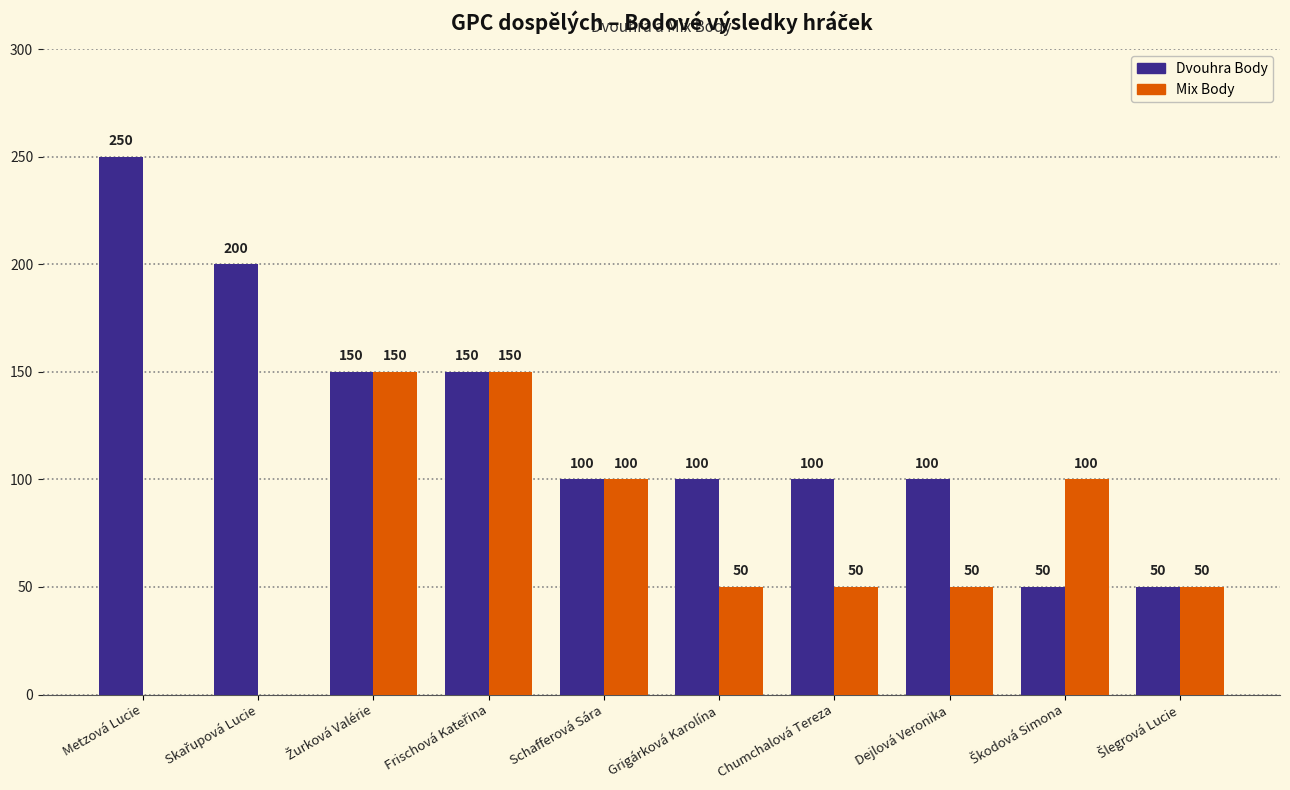

Which series has the largest total across all categories?

Dvouhra Body